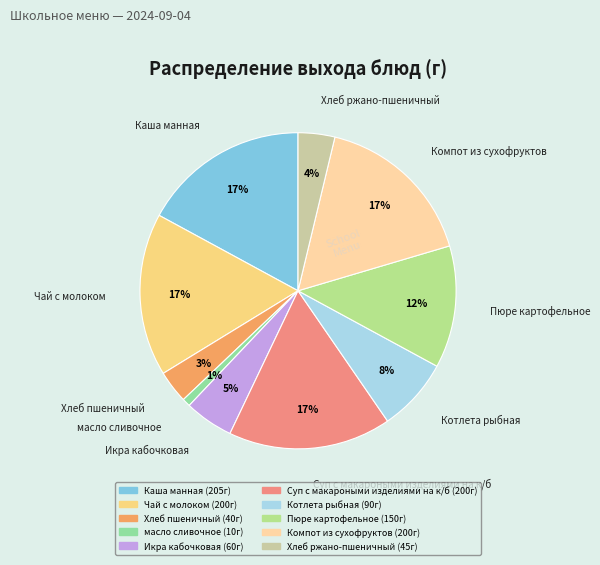

Does any single category account for the majority?

No